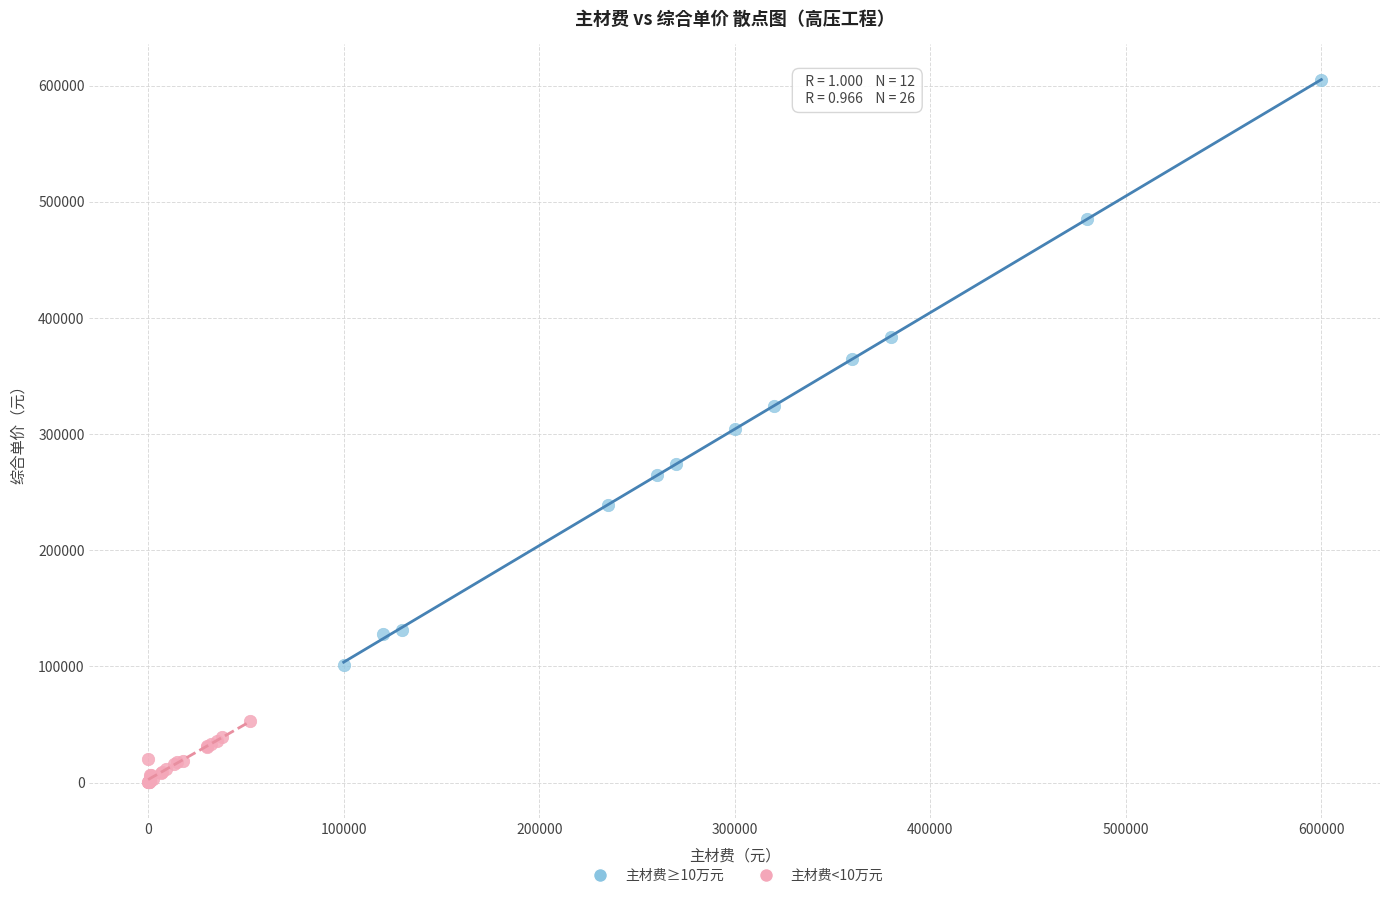

Which series has the largest Y range (max minus min)?

主材费≥10万元